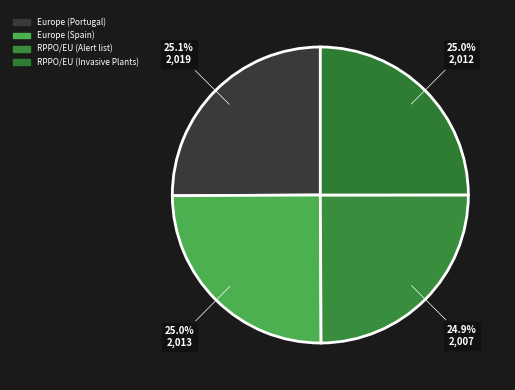

Rank the categories by value from highest to lowest.

Europe (Portugal), Europe (Spain), RPPO/EU (Invasive Plants), RPPO/EU (Alert list)